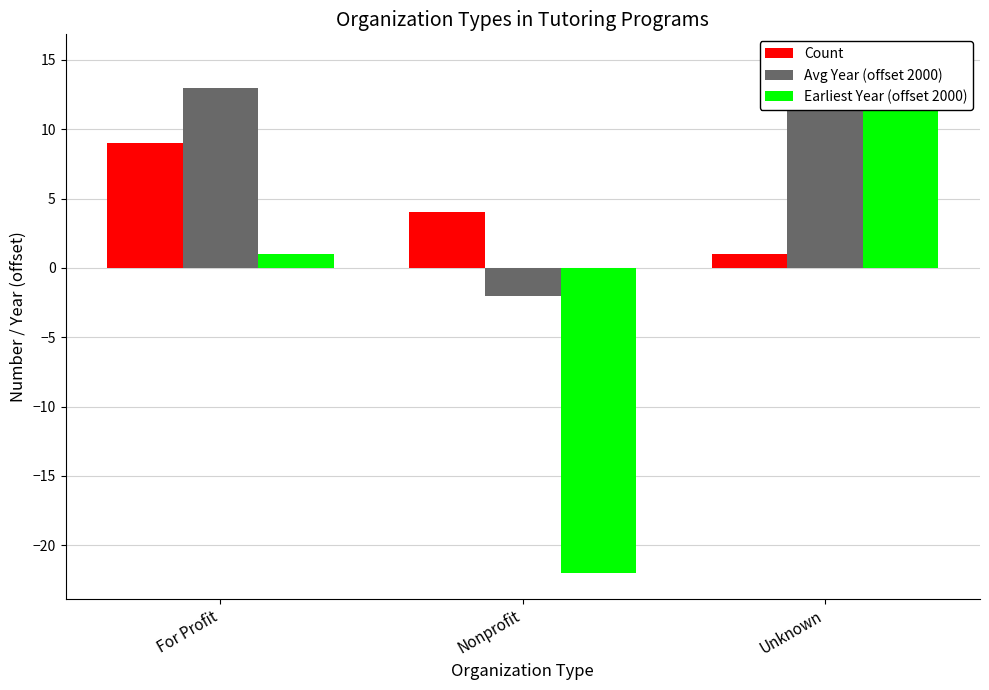

At which category is the sum across all series the highest?

Unknown